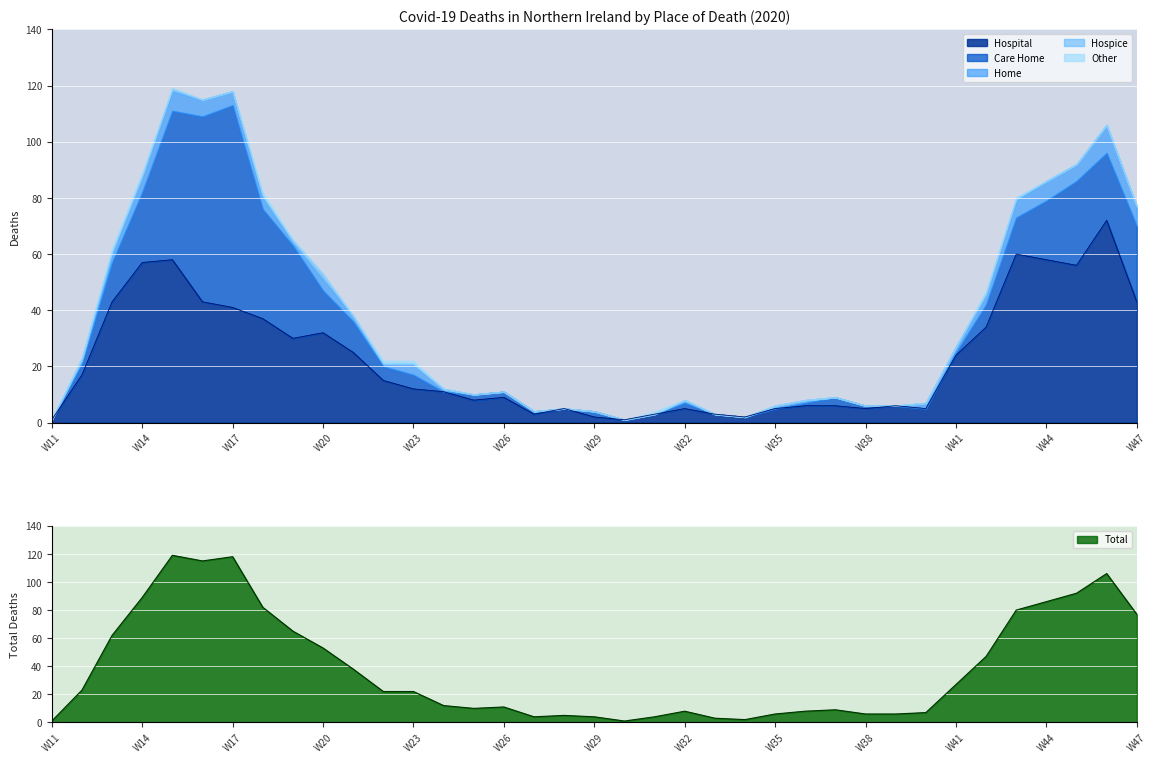

Is it true that Hospital equals 2 at W29?

True